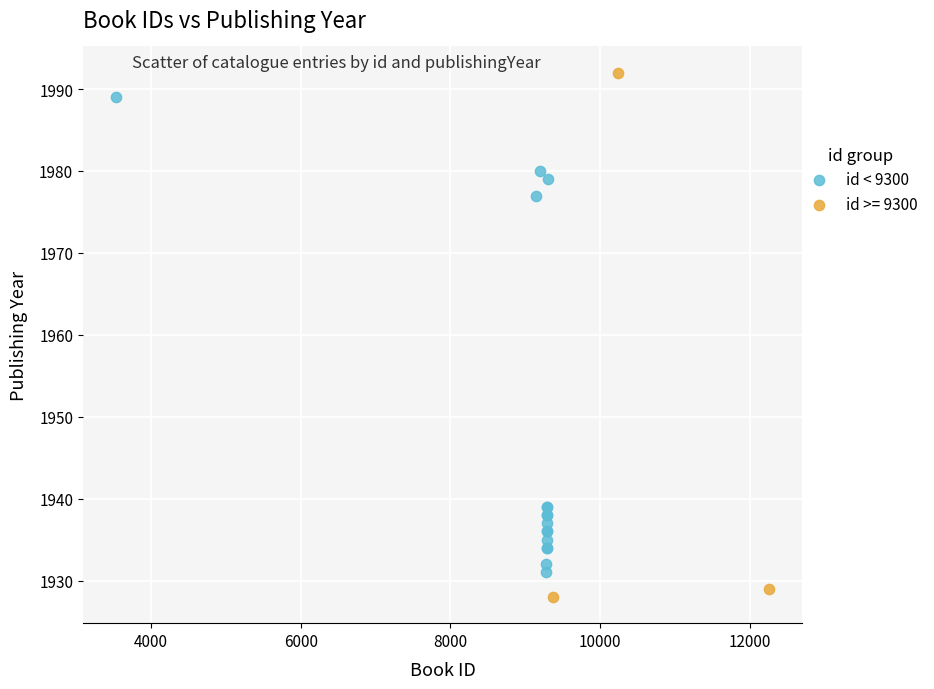

Which series reaches the maximum Y coordinate?

id >= 9300